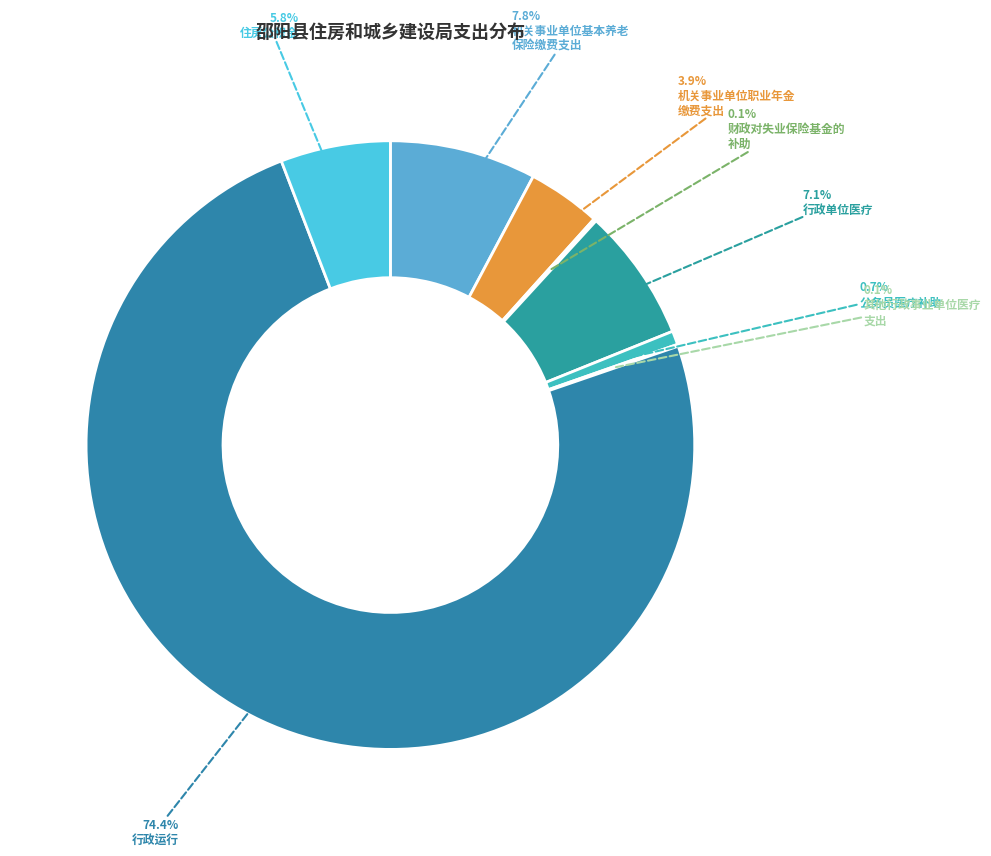

How many slices are in this pie chart?

8